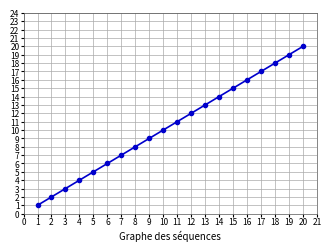

What is the smallest value displayed?

1